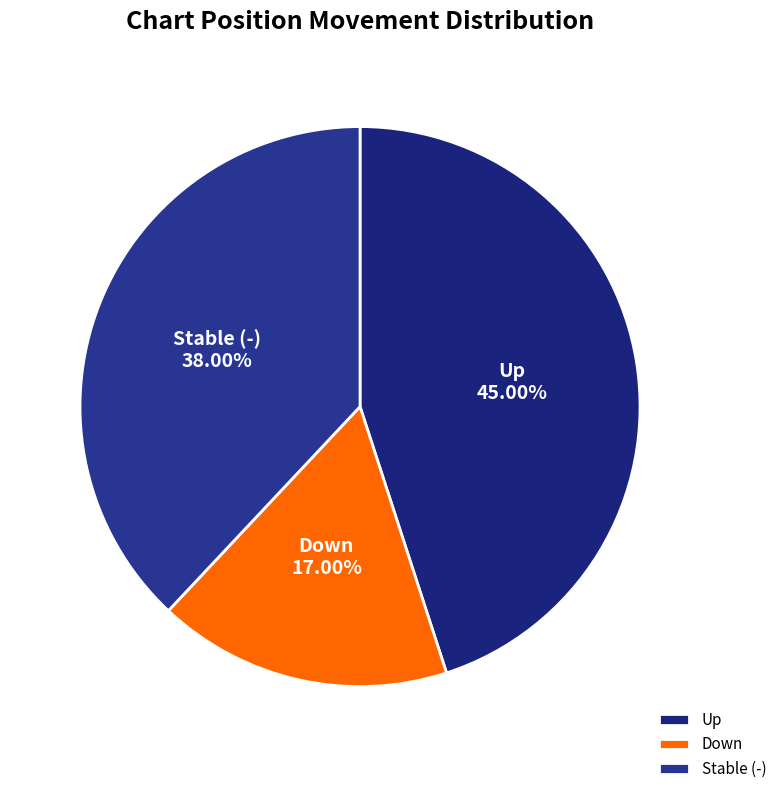

Does any single category account for the majority?

No